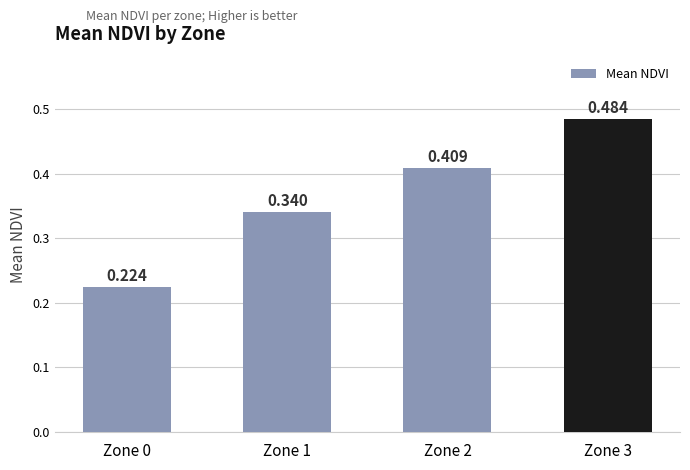

Does the chart contain any negative values?

No